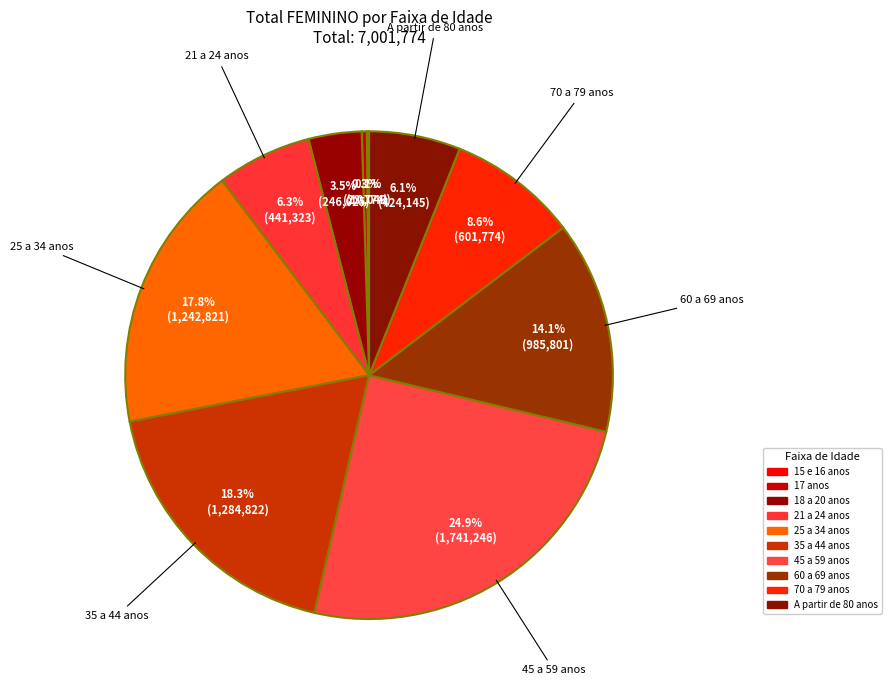

Is the sum of 25 a 34 anos and 35 a 44 anos greater than half?

No